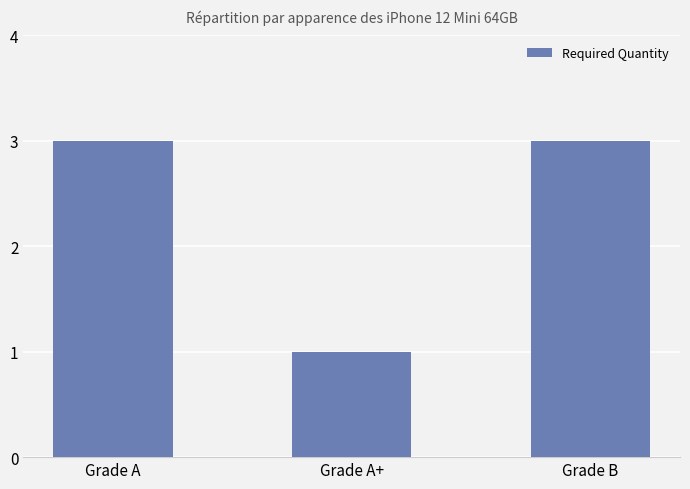

The chart shows a value of 3 at Grade B. True or false?

True